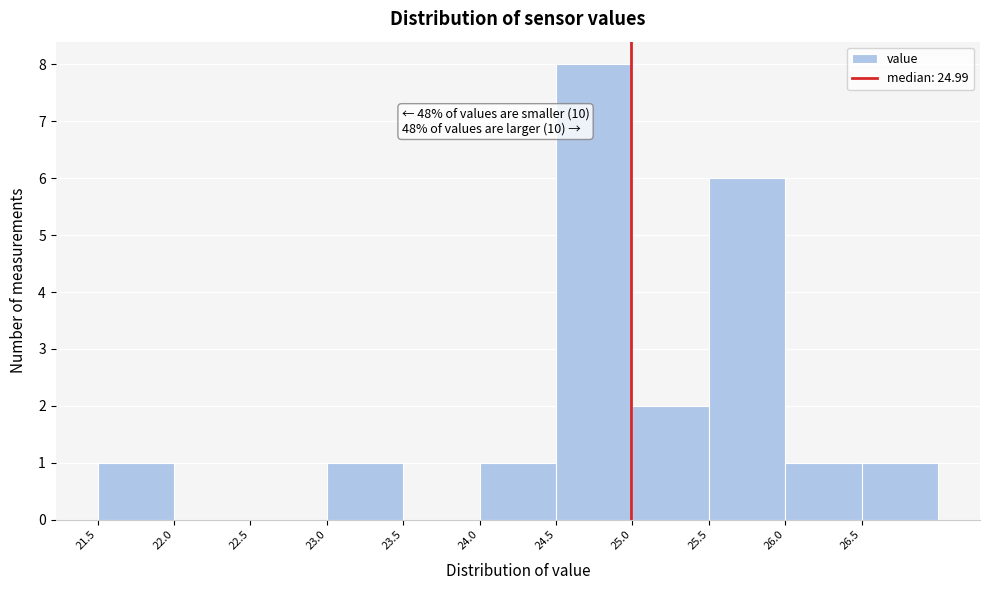

Which range on the x-axis has the tallest bar?

24.5 to 25.0